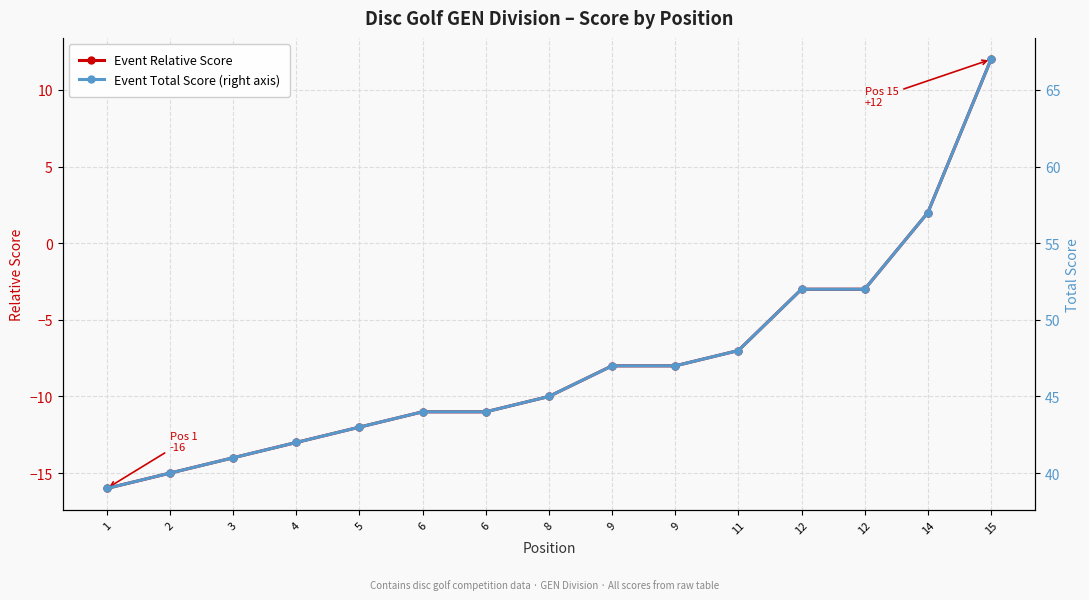

Rank the categories by Event Relative Score value from lowest to highest.

1, 2, 3, 4, 5, 6, 6, 8, 9, 9, 11, 12, 12, 14, 15